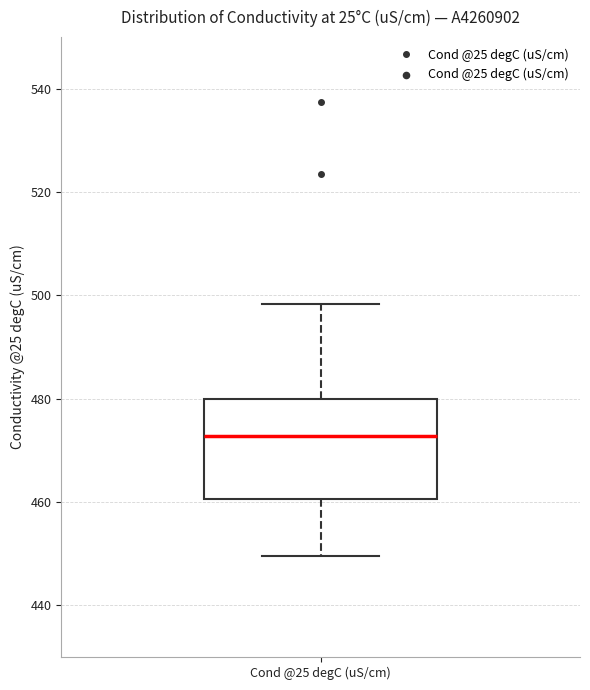

Read this box plot against the y-axis: the position of the median line, the range covered by the box, and the ends of both whiskers. The values are not printed on the chart, so give them approximately, as read against the axis.

median 472, box 460 to 480, whiskers 450 to 498